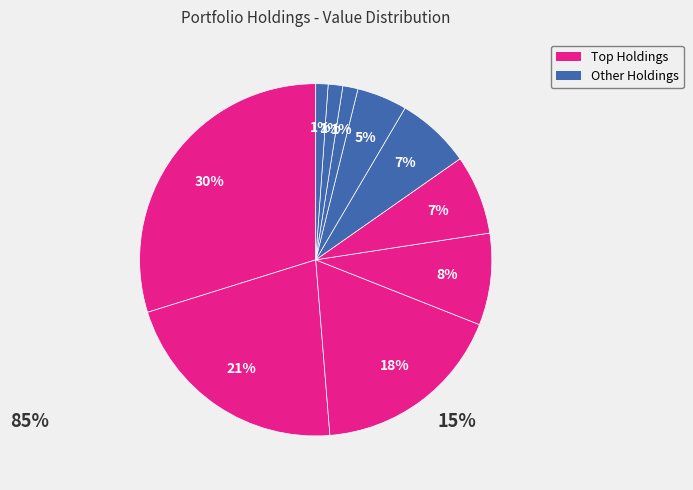

How many slices are in this pie chart?

10